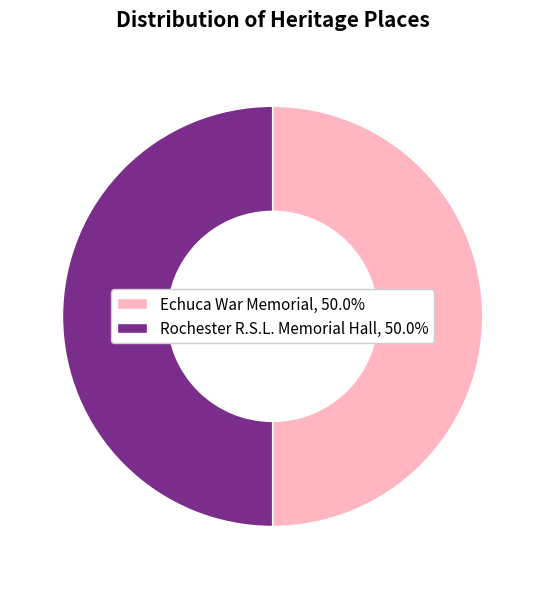

How many slices are in this pie chart?

2